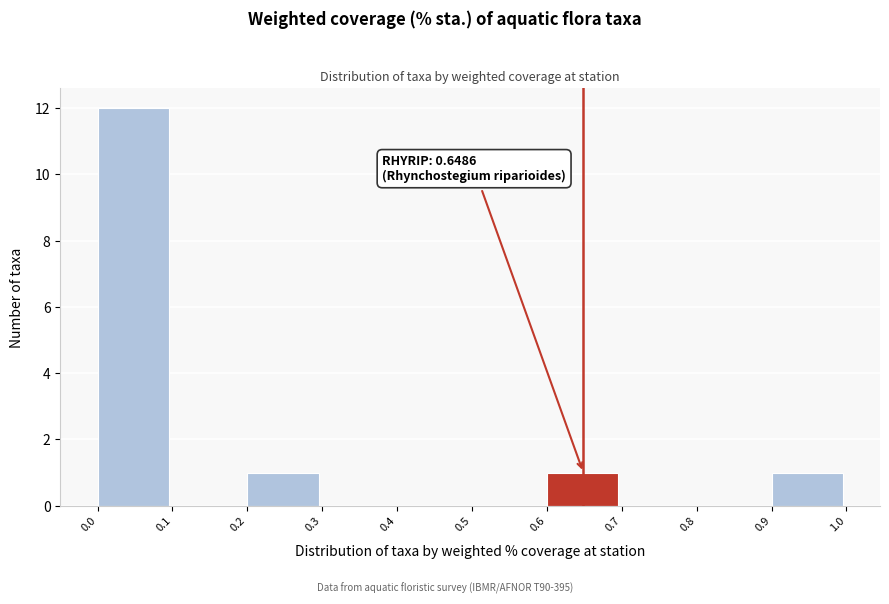

Over which range of the x-axis is the bar tallest?

0.0 to 0.1